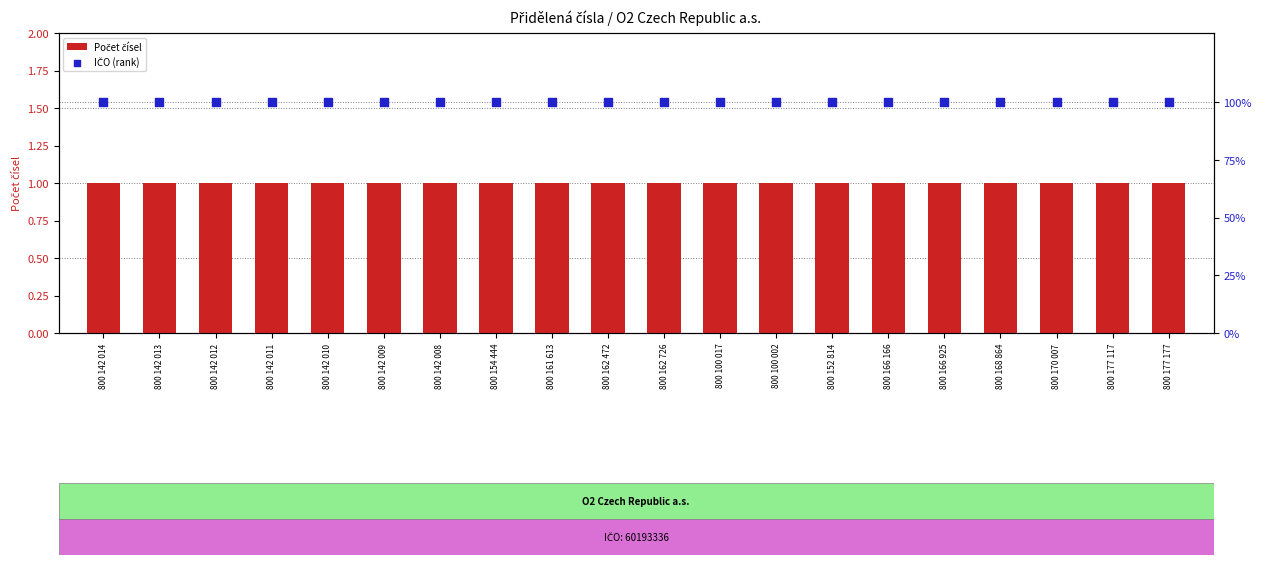

Which series has the largest total across all categories?

IČO (rank)